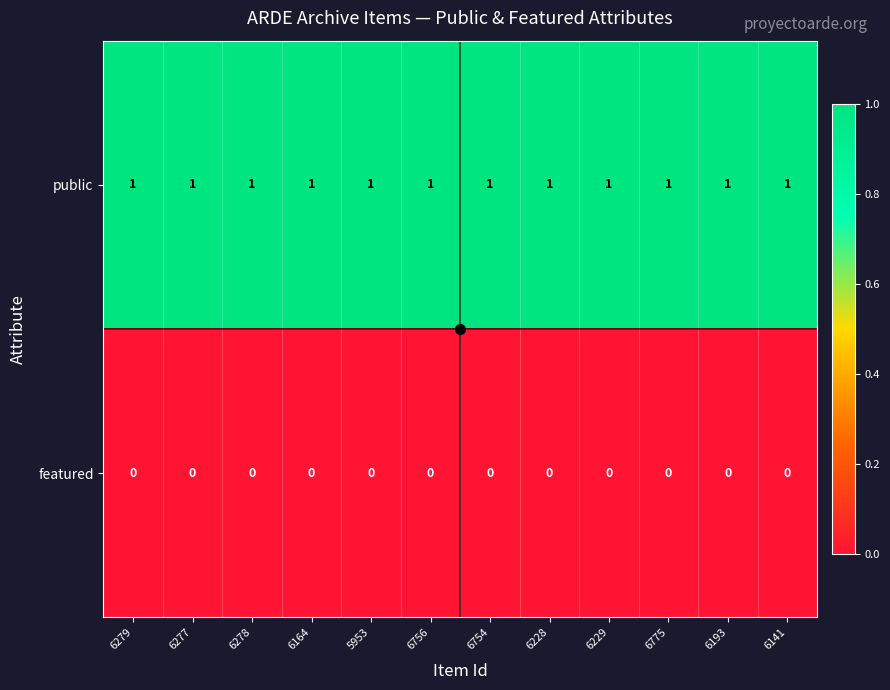

The value of featured at 5953 is 0. True or false?

True